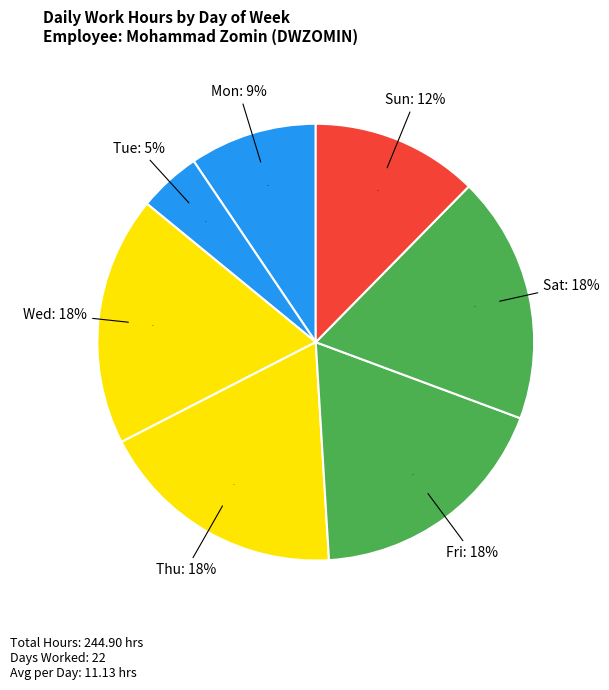

Is the sum of Sat 12 and Thu 27 greater than half?

No